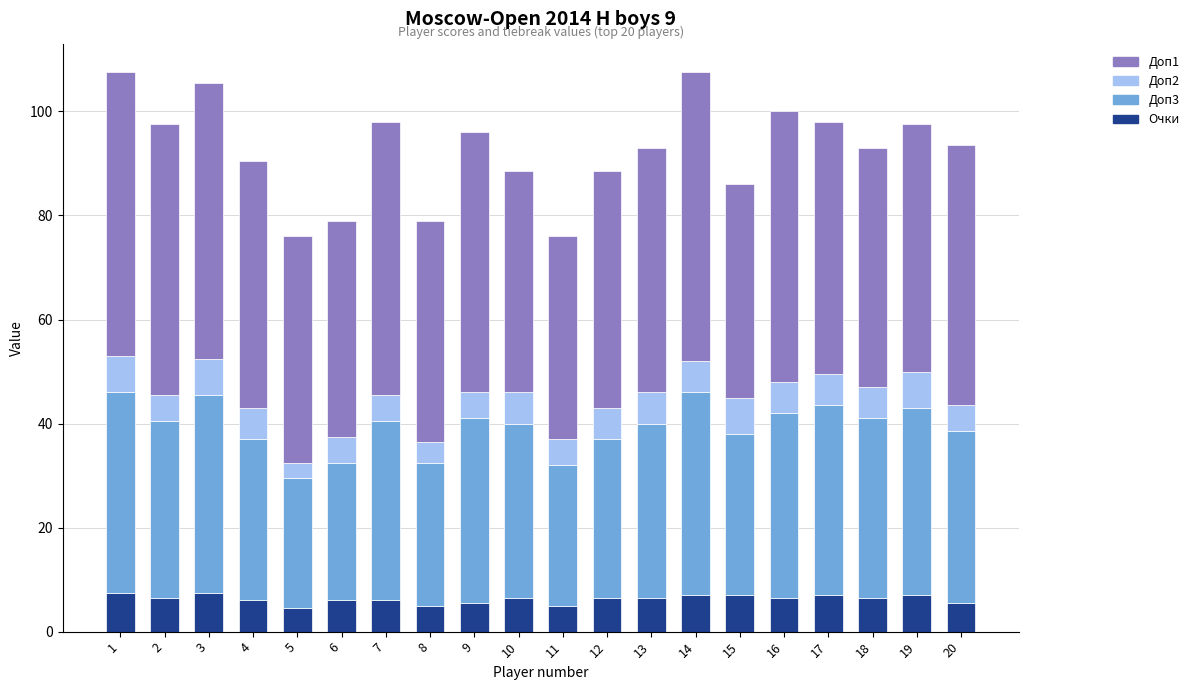

What is the minimum value for Очки?

4.5